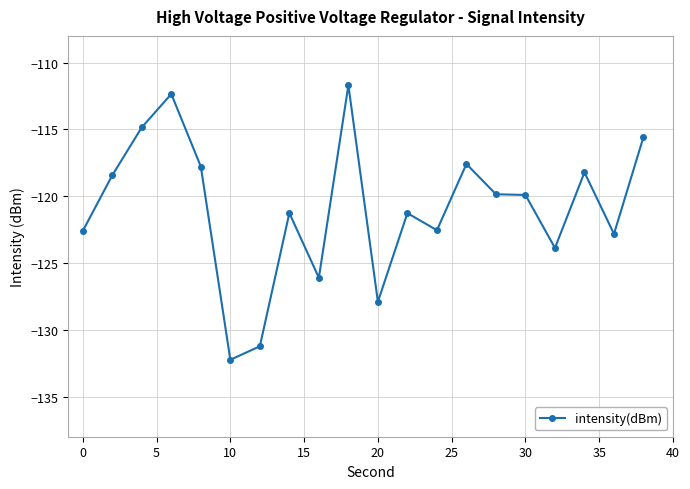

True or false: there are more than 1 points higher than both neighbors.

True